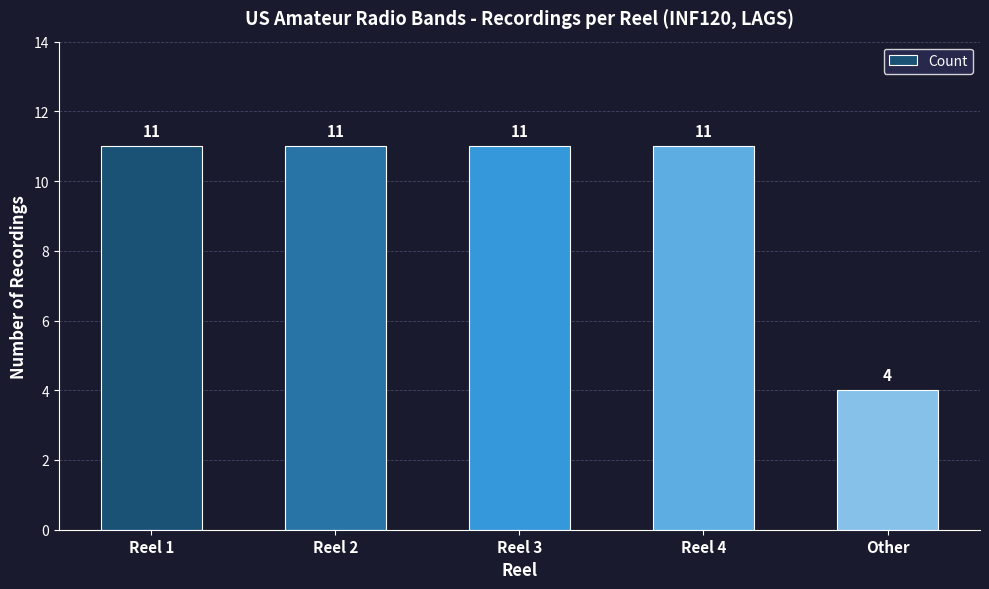

Reading left to right, extract all data points from this chart.

Reel 1=11	Reel 2=11	Reel 3=11	Reel 4=11	Other=4